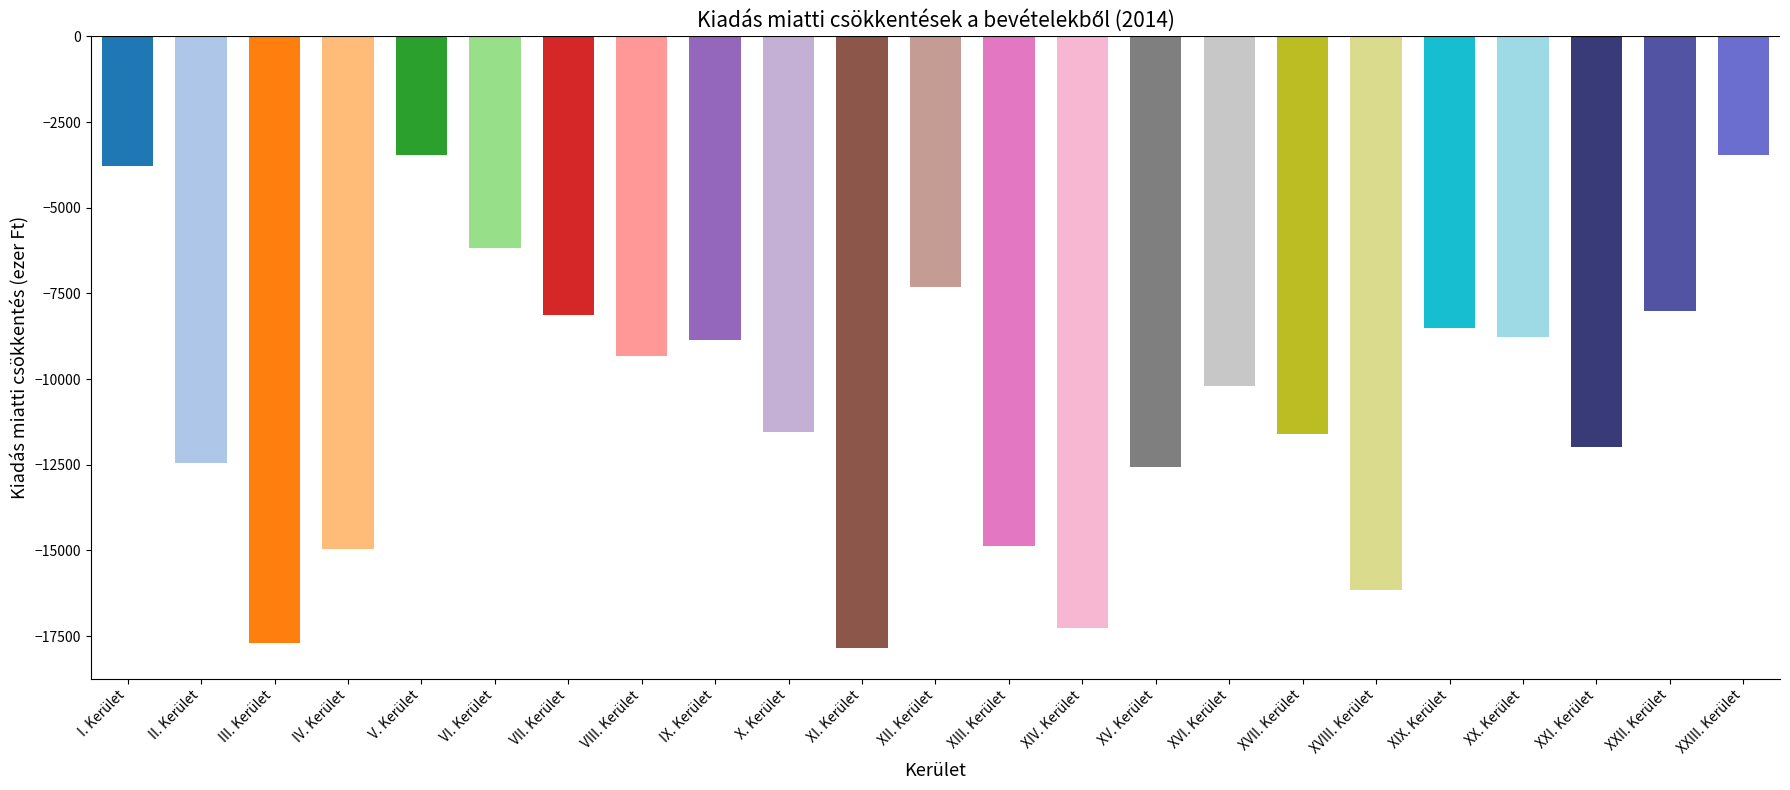

At which label is the value closest to -10649?

XVI. Kerület